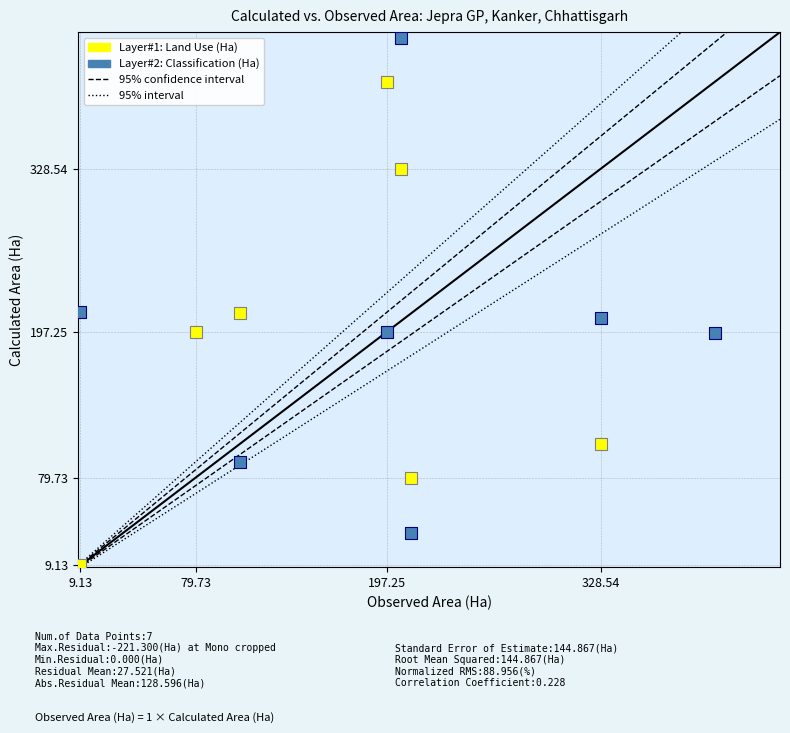

Which series contains the highest Y value?

Layer#2: Classification (Ha)